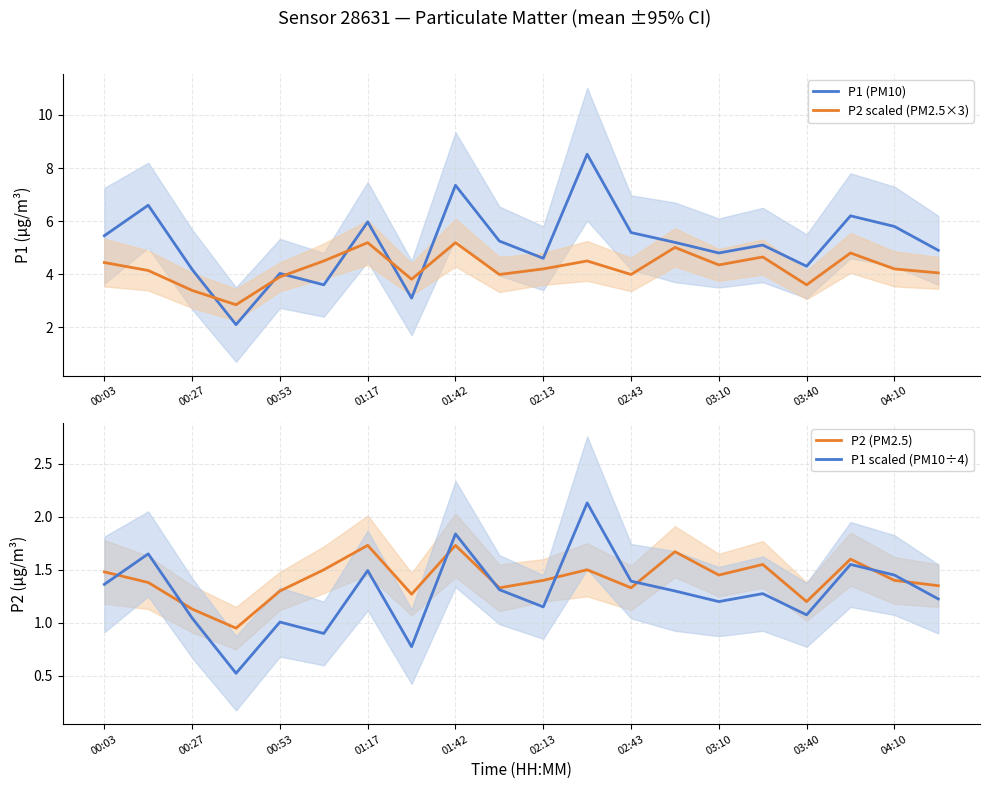

Reading left to right, extract all data points from this chart.

P1 (PM10): 5.5	6.6	4.2	2.1	4.0	3.6	6.0	3.1	7.3	5.2	4.6	8.5	5.6	5.2	4.8	5.1	4.3	6.2	5.8	4.9
P2 scaled (PM2.5×3): 4.4	4.1	3.4	2.8	3.9	4.5	5.2	3.8	5.2	4.0	4.2	4.5	4.0	5.0	4.3	4.7	3.6	4.8	4.2	4.1
P2 (PM2.5): 1.5	1.4	1.1	0.9	1.3	1.5	1.7	1.3	1.7	1.3	1.4	1.5	1.3	1.7	1.4	1.6	1.2	1.6	1.4	1.4
P1 scaled (PM10÷4): 1.4	1.6	1.0	0.5	1.0	0.9	1.5	0.8	1.8	1.3	1.1	2.1	1.4	1.3	1.2	1.3	1.1	1.6	1.4	1.2